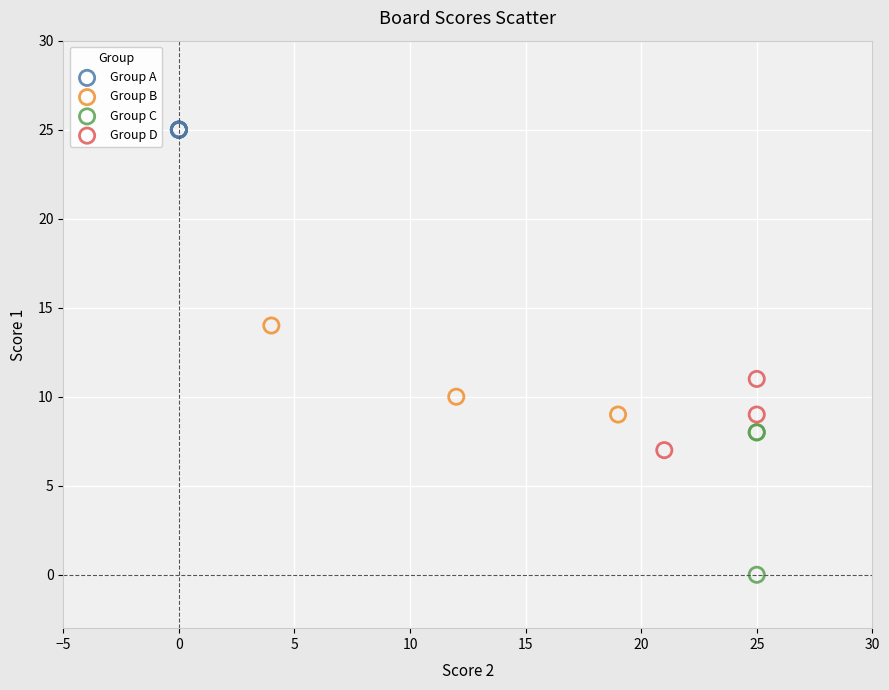

Which series contains the highest Y value?

Group A